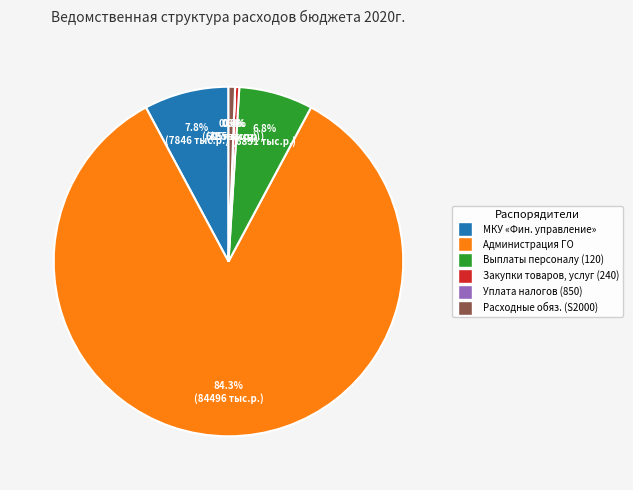

Is there a majority slice in this chart?

Yes